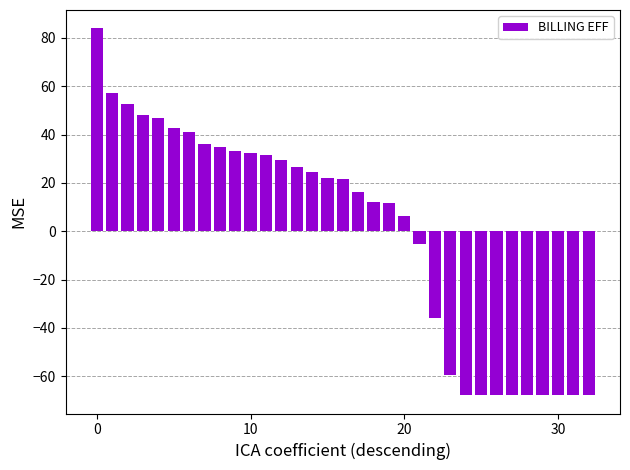

What is the difference between the maximum and minimum values?

151.8